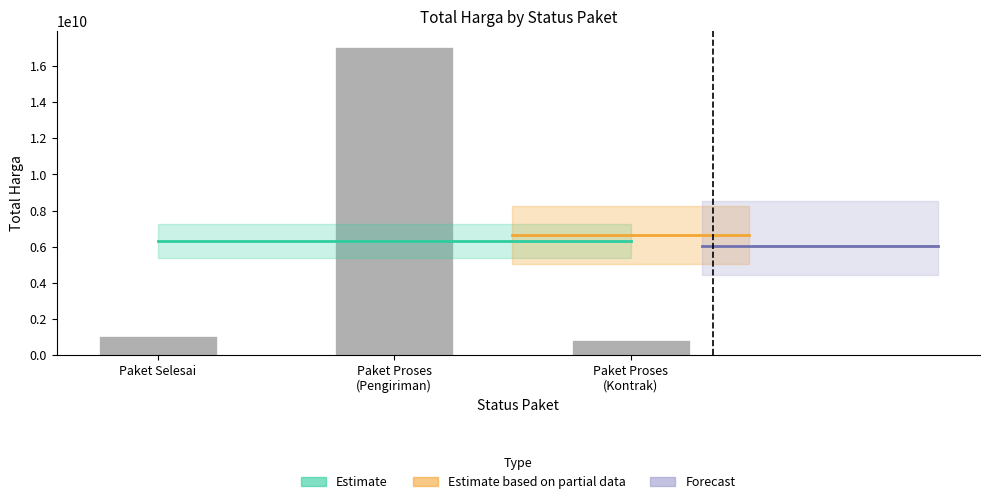

Reading left to right, extract all data points from this chart.

Paket Selesai=1066107300	Paket Proses
(Pengiriman)=17082348422	Paket Proses
(Kontrak)=836017900